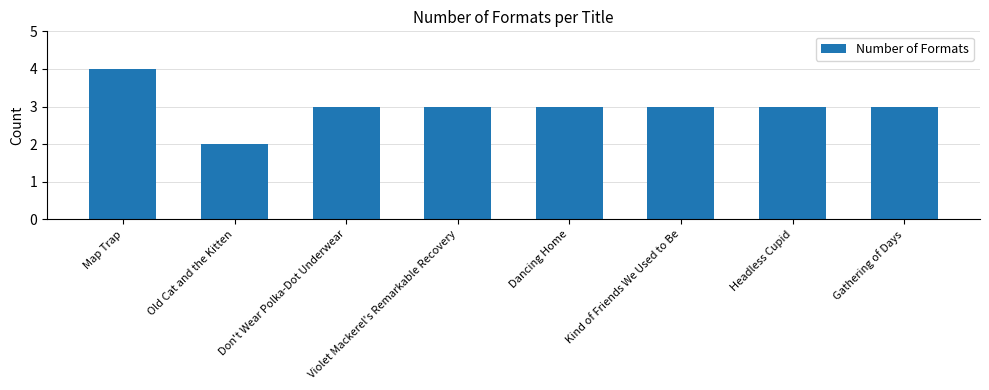

Read the value at Kind of Friends We Used to Be.

3